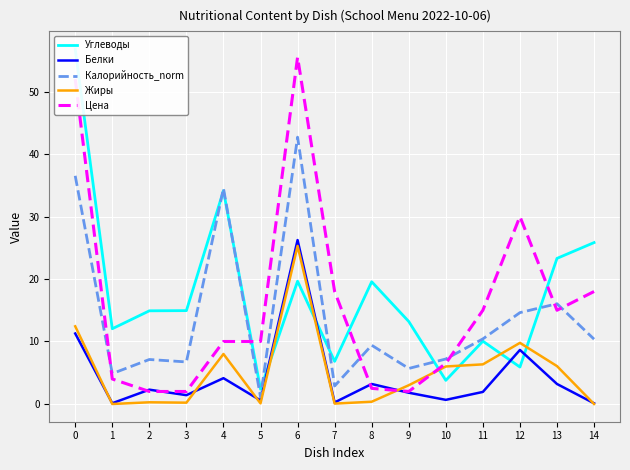

Reading left to right, what are all the values shown in this chart?

Углеводы: 0=56.8	1=12.0	2=14.9	3=14.9	4=34.1	5=2.4	6=19.6	7=6.8	8=19.6	9=13.2	10=3.8	11=10.1	12=5.9	13=23.3	14=25.8
Белки: 0=11.3	1=0.1	2=2.3	3=1.4	4=4.1	5=0.6	6=26.2	7=0.2	8=3.2	9=1.8	10=0.7	11=1.9	12=8.7	13=3.2	14=0.1
Калорийность_norm: 0=36.5	1=4.9	2=7.1	3=6.7	4=34.5	5=1.1	6=42.7	7=2.9	8=9.4	9=5.7	10=7.2	11=10.4	12=14.6	13=16.0	14=10.4
Жиры: 0=12.4	1=0.0	2=0.3	3=0.2	4=8.0	5=0.1	6=25.3	7=0.1	8=0.4	9=3.0	10=6.0	11=6.3	12=9.8	13=6.1	14=0.0
Цена: 0=52.0	1=4.0	2=2.0	3=2.0	4=10.0	5=10.0	6=55.5	7=18.0	8=2.5	9=2.0	10=6.5	11=15.0	12=30.0	13=15.0	14=18.0